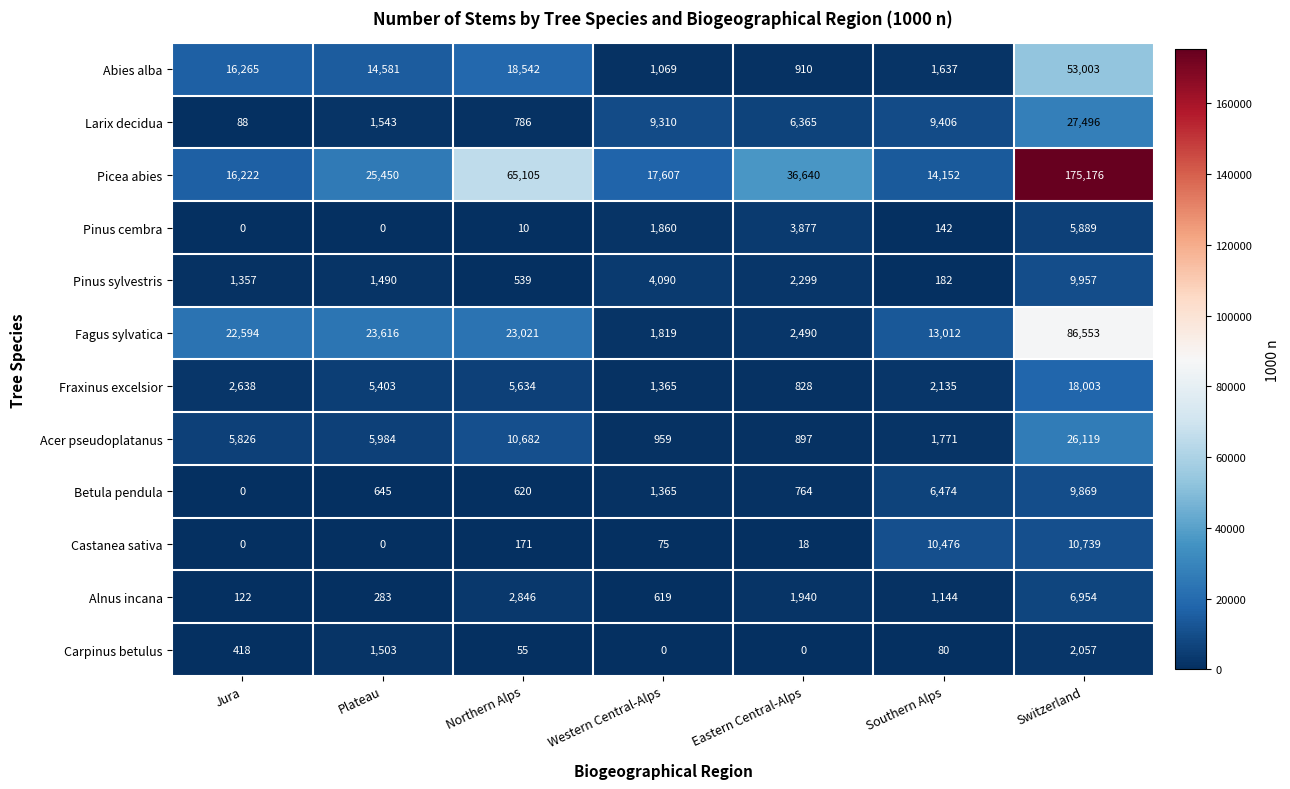

Which series has the largest range (max minus min)?

Picea abies